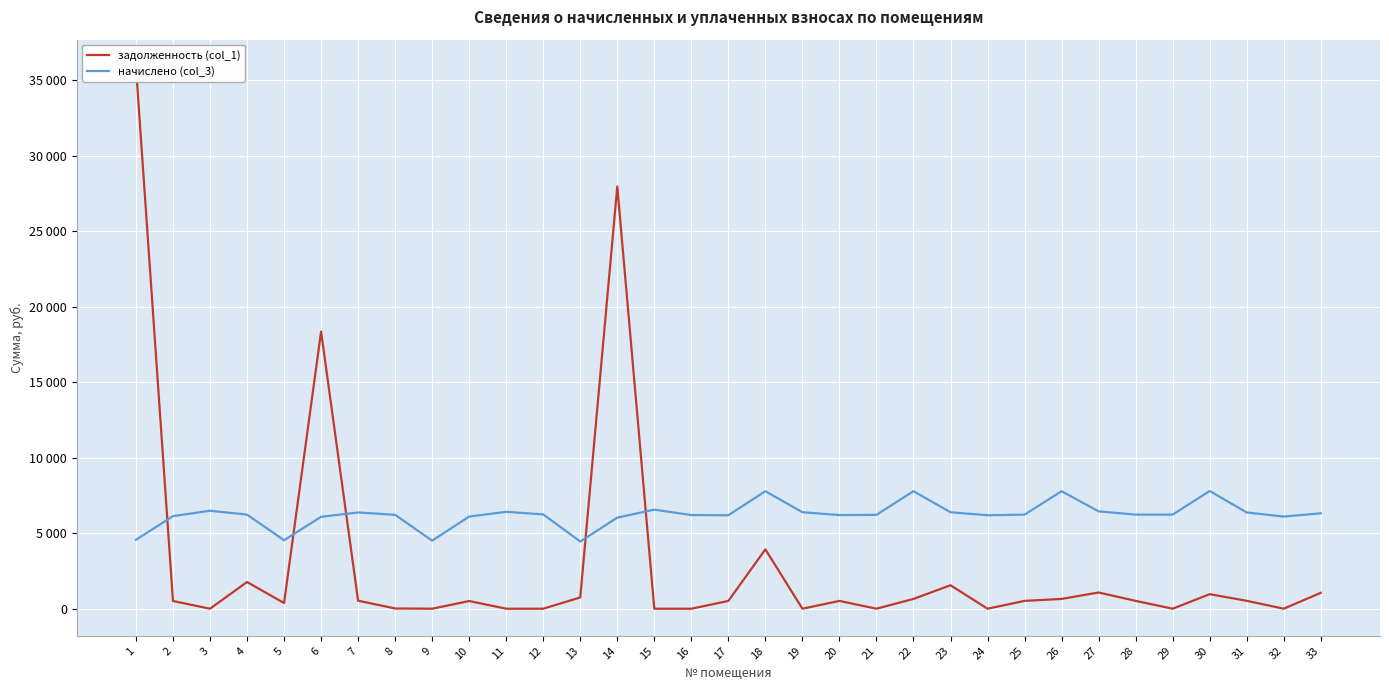

At which category is the sum across all series the highest?

1